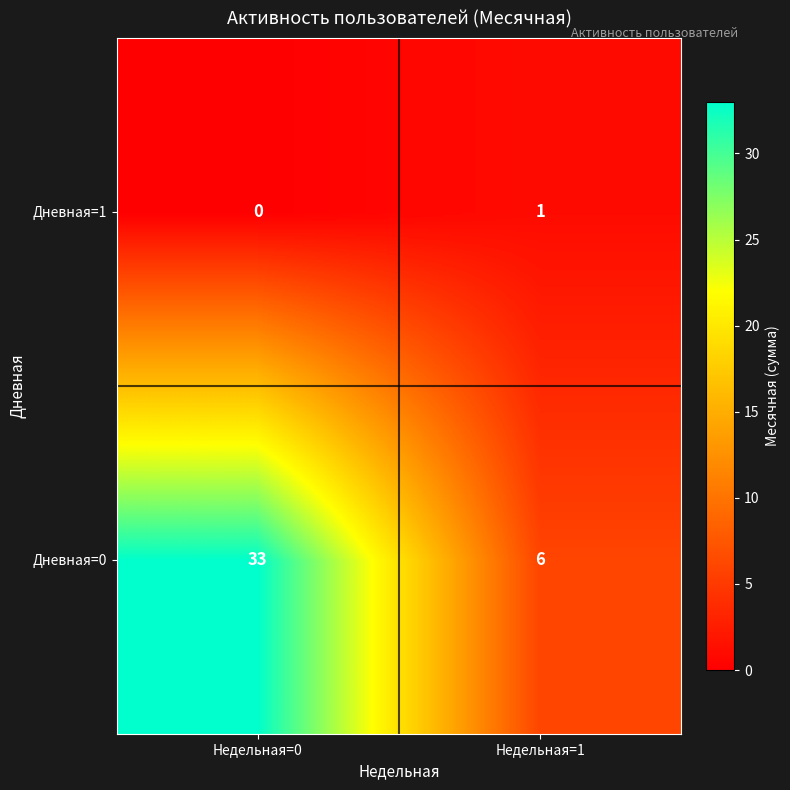

Which series changed the most between Недельная=0 and Недельная=1?

Дневная=0